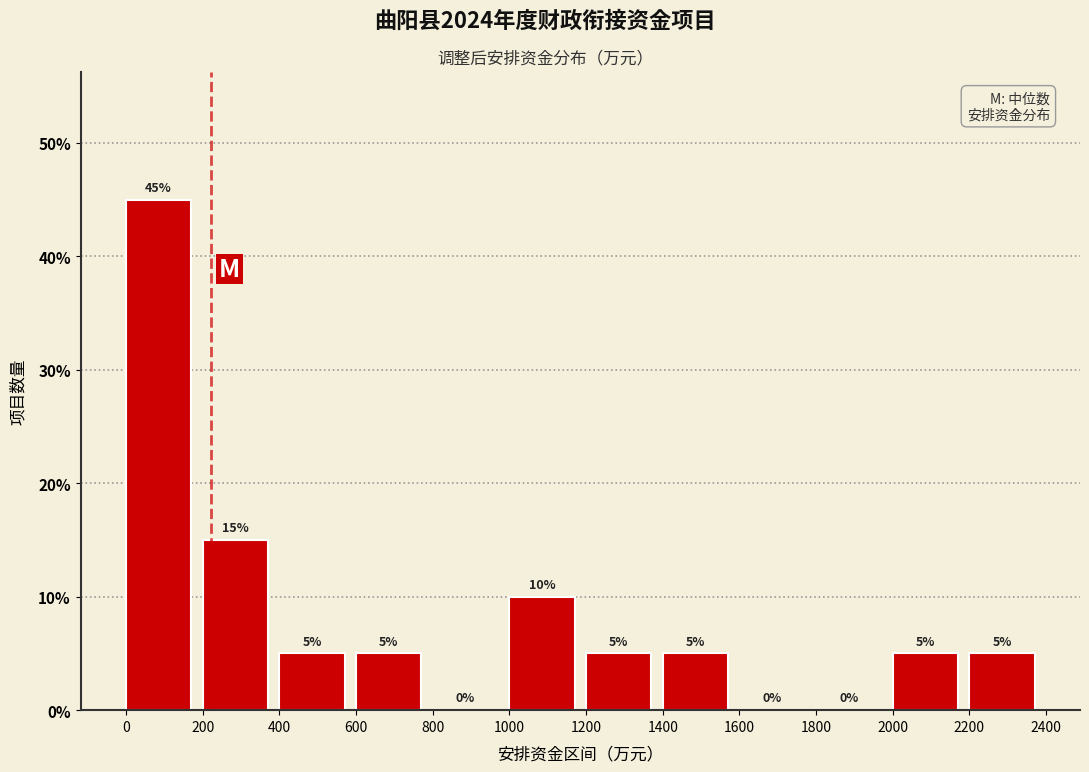

Reading left to right, transcribe this chart: for each bar, give the range it covers on the x-axis and its height.

0 to 200: 45
200 to 400: 15
400 to 600: 5
600 to 800: 5
800 to 1000: 0
1000 to 1200: 10
1200 to 1400: 5
1400 to 1600: 5
1600 to 1800: 0
1800 to 2000: 0
2000 to 2200: 5
2200 to 2400: 5